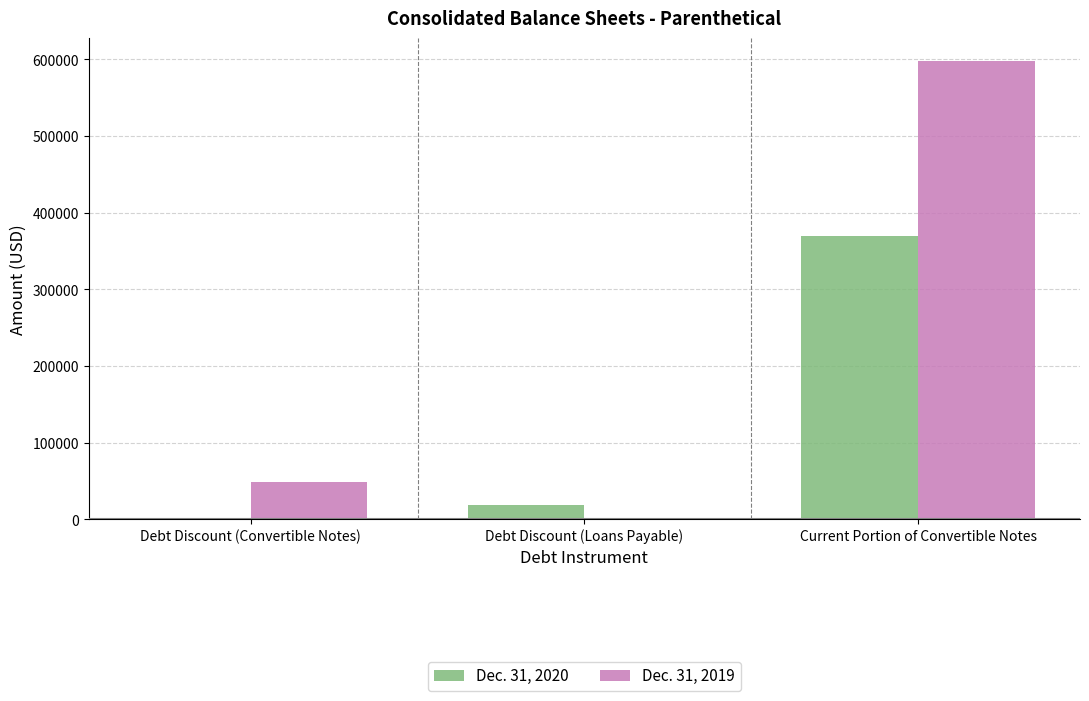

Is the value of Dec. 31, 2020 at Debt Discount (Loans Payable) greater than the value of Dec. 31, 2019 at Current Portion of Convertible Notes?

No